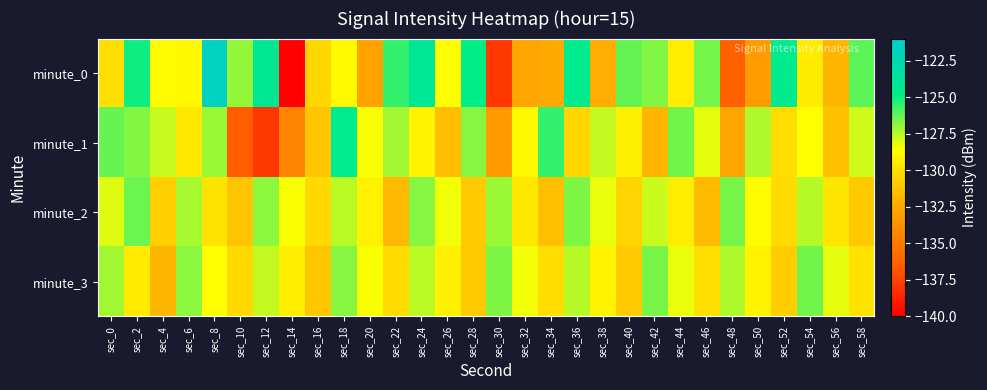

Rank the series at sec_22 from highest to lowest value.

minute_0, minute_1, minute_3, minute_2